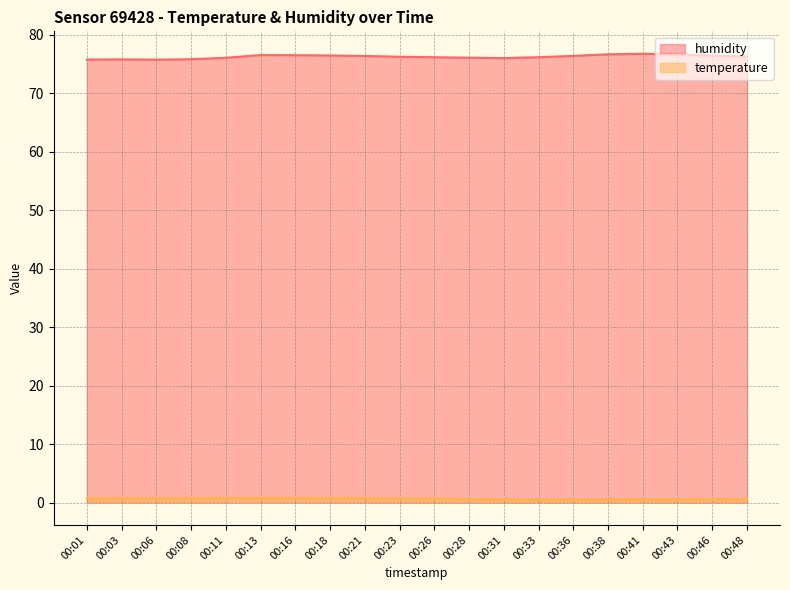

True or false: humidity and temperature cross at least once.

False